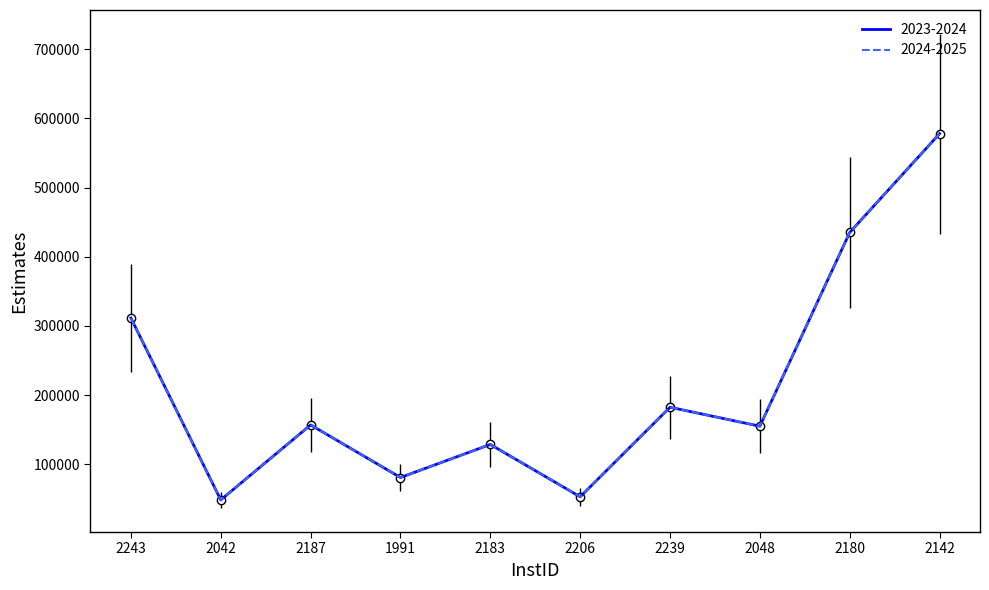

Does the chart have visible grid lines?

No